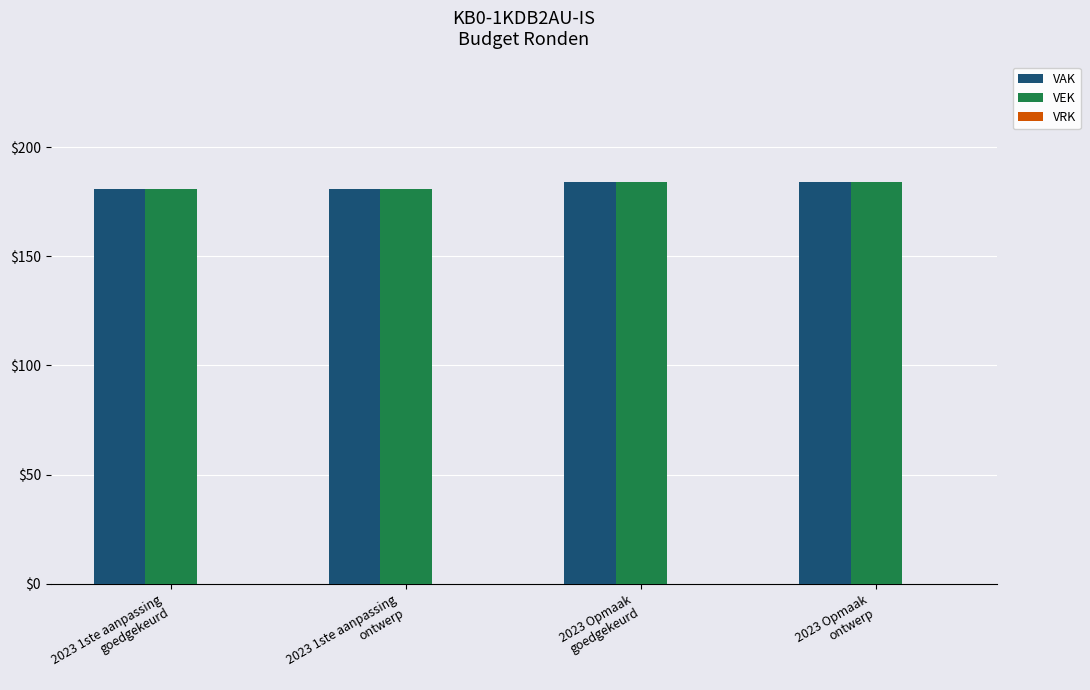

What is the maximum value shown in the chart?

184